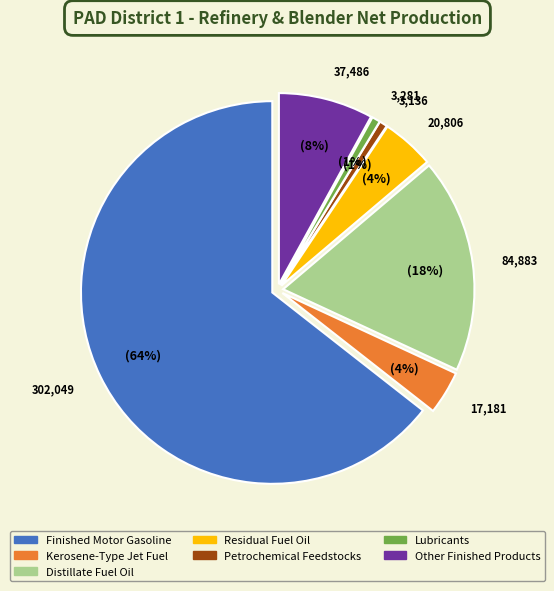

Between Kerosene-Type Jet Fuel and Distillate Fuel Oil, which is larger?

Distillate Fuel Oil